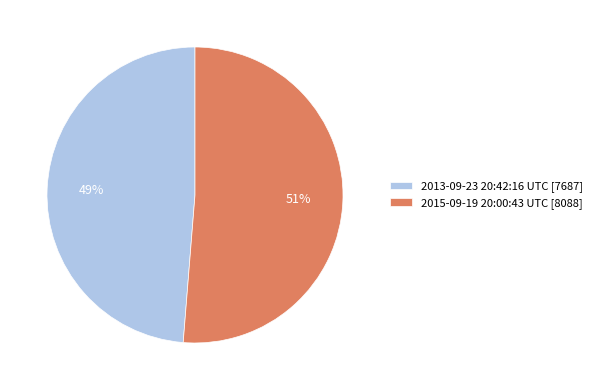

Is it true that 2015-09-19 20:00:43 UTC is 51% of the pie?

True